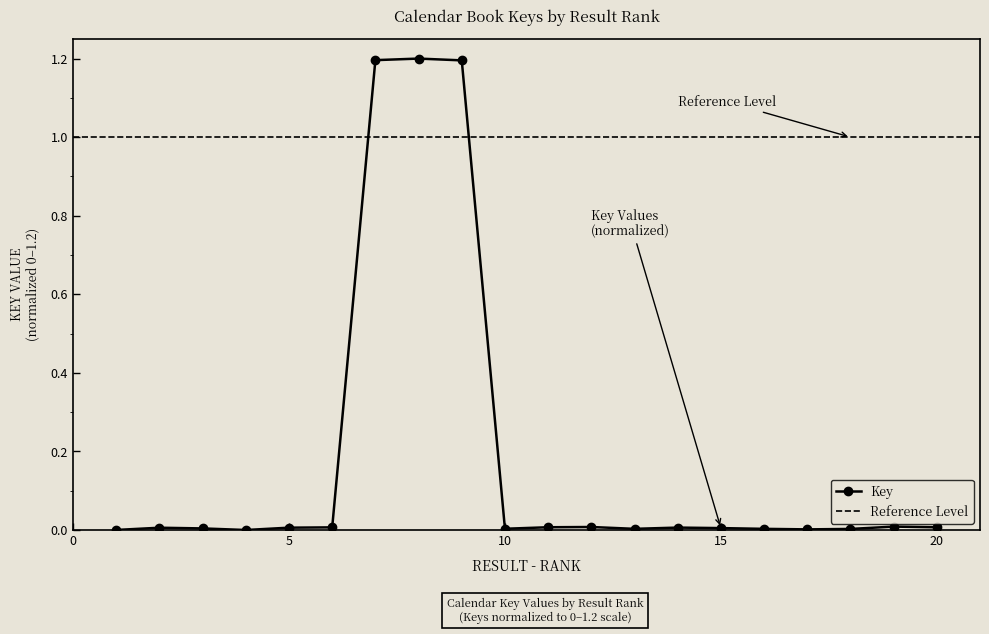

What is the difference between the second highest and second lowest values?

1.2